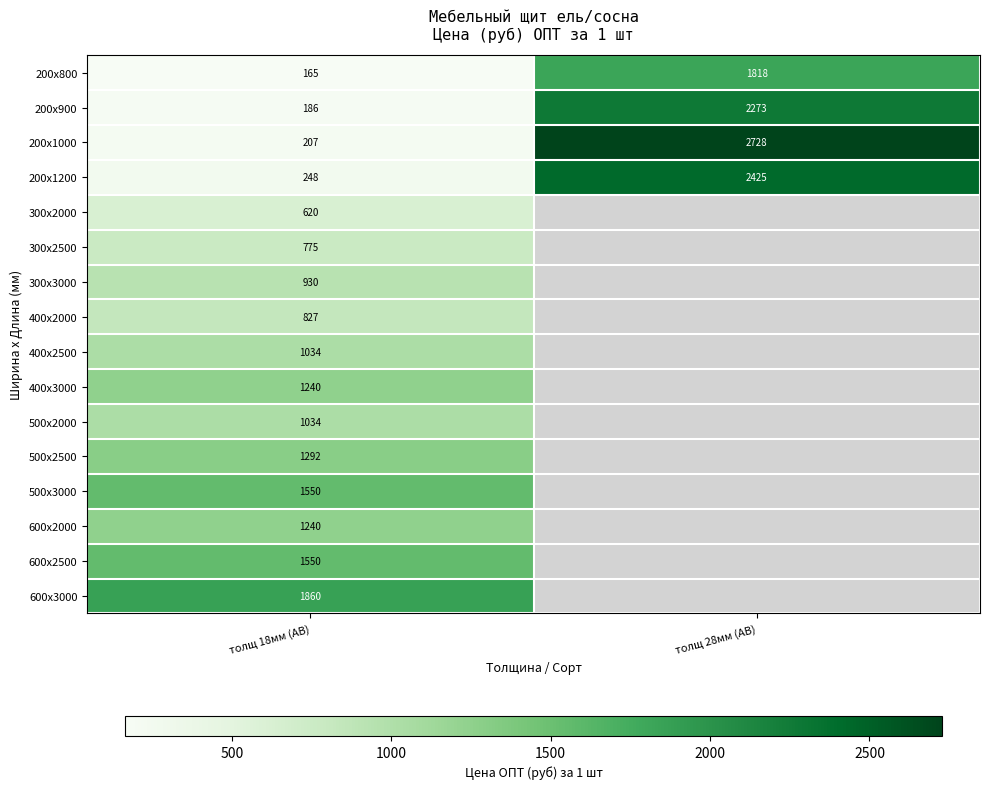

Is the value of 200x900 at толщ 28мм (АВ) greater than the value of 600x2000 at толщ 18мм (АВ)?

Yes